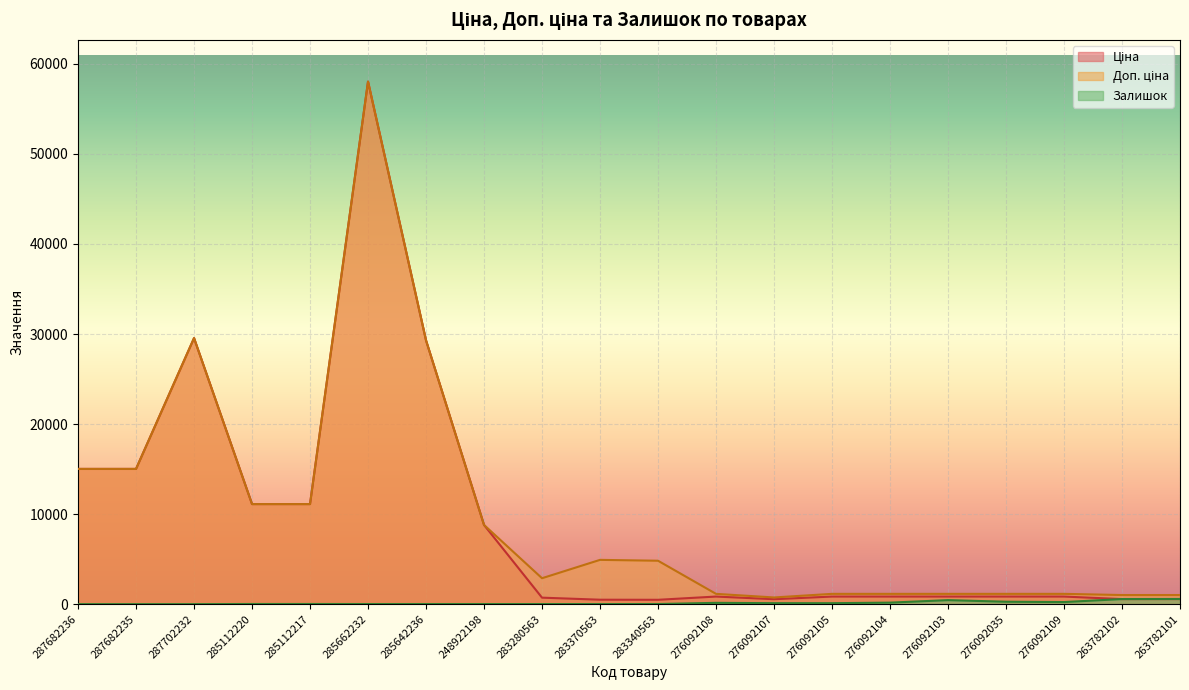

Reading left to right, transcribe all the data shown in this chart.

Ціна: 287682236=15019.2	287682235=15019.2	287702232=29548.9	285112220=11113.6	285112217=11113.6	285662232=58037.0	285642236=29294.9	248922198=8797.6	283280563=719.6	283370563=491.7	283340563=482.1	276092108=842.8	276092107=547.8	276092105=842.8	276092104=842.8	276092103=842.8	276092035=842.8	276092109=842.8	263782102=560.2	263782101=560.2
Доп. ціна: 287682236=15019.2	287682235=15019.2	287702232=29548.9	285112220=11113.6	285112217=11113.6	285662232=58037.0	285642236=29294.9	248922198=8797.6	283280563=2878.5	283370563=4917.4	283340563=4821.4	276092108=1142.1	276092107=742.0	276092105=1142.1	276092104=1142.1	276092103=1142.1	276092035=1142.1	276092109=1142.1	263782102=1011.0	263782101=1011.0
Залишок: 287682236=0.0	287682235=0.0	287702232=0.0	285112220=17.0	285112217=17.0	285662232=12.0	285642236=12.0	248922198=11.0	283280563=11.0	283370563=8.0	283340563=13.0	276092108=144.0	276092107=107.0	276092105=106.0	276092104=167.0	276092103=446.0	276092035=268.0	276092109=231.0	263782102=566.0	263782101=575.0